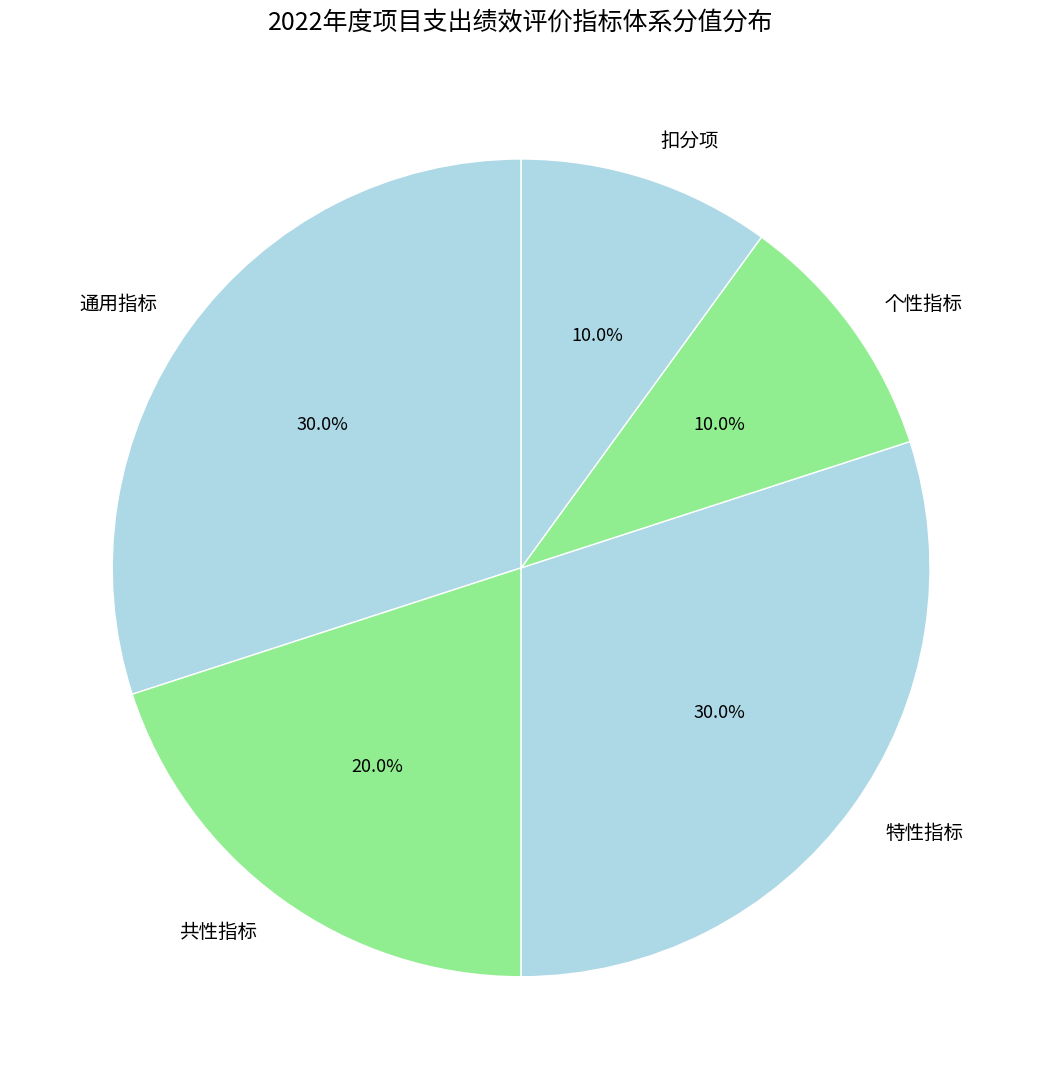

Does 通用指标 account for over 50% of the chart?

No